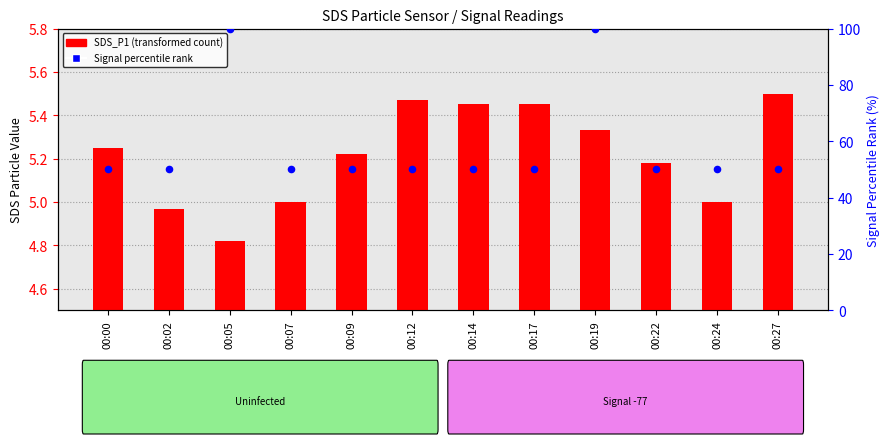

At how many categories does at least one series exceed 95?

2